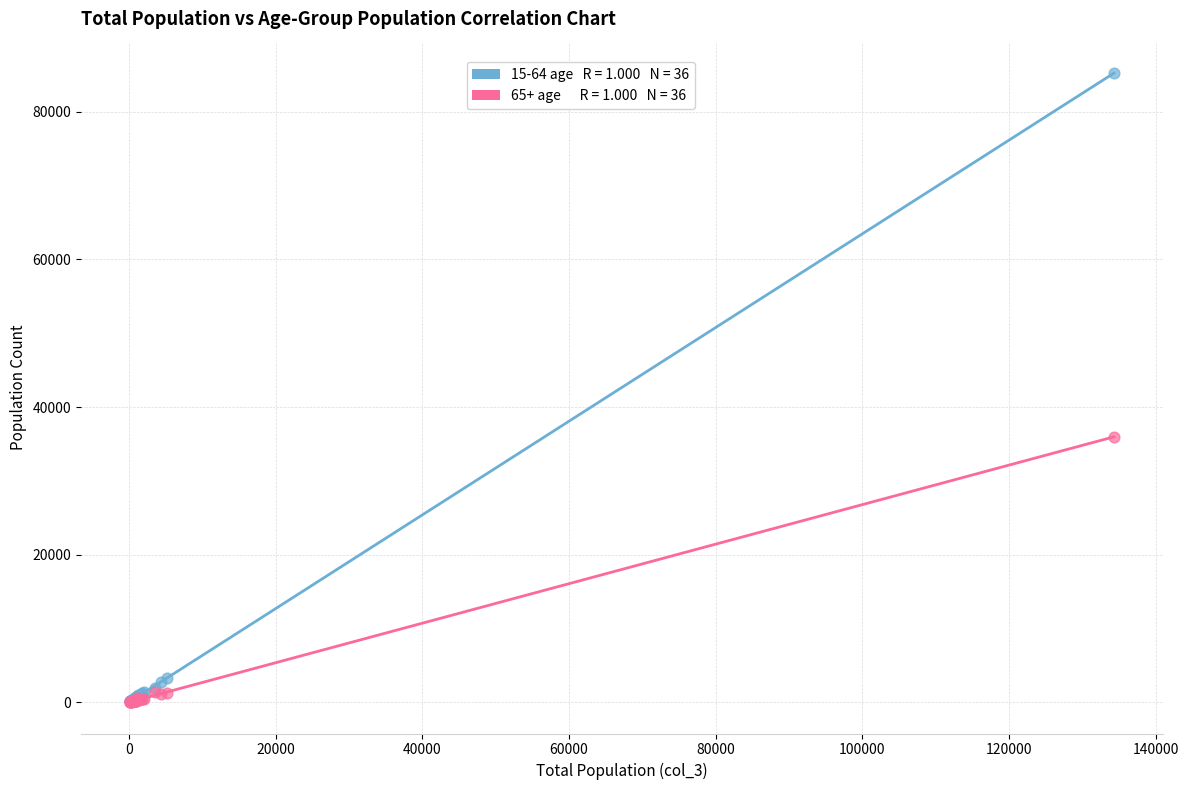

Across all series, what Y value is closest to 42633?

35960